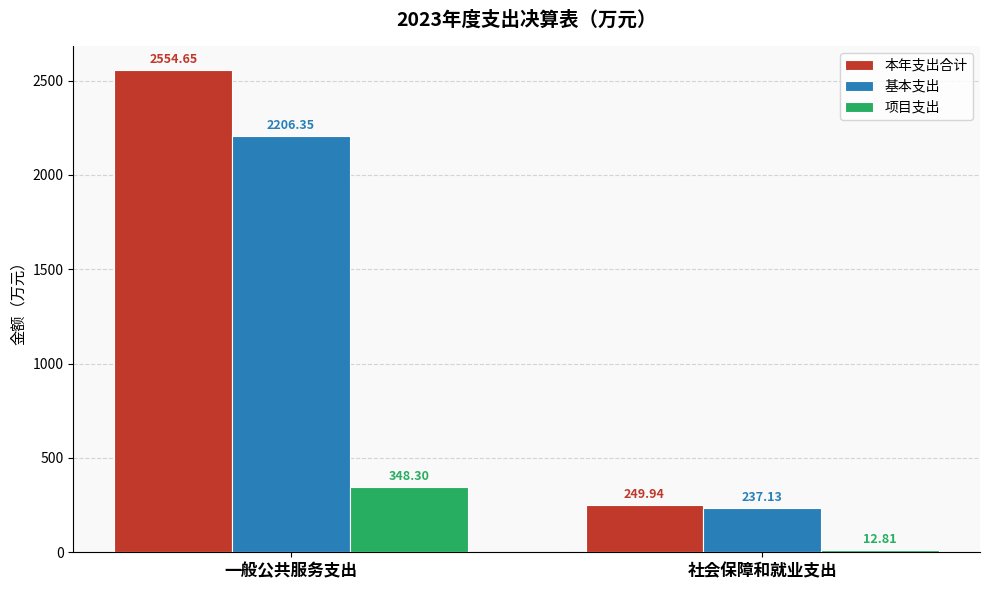

What is the label of the 1st bar from the left?

一般公共服务支出